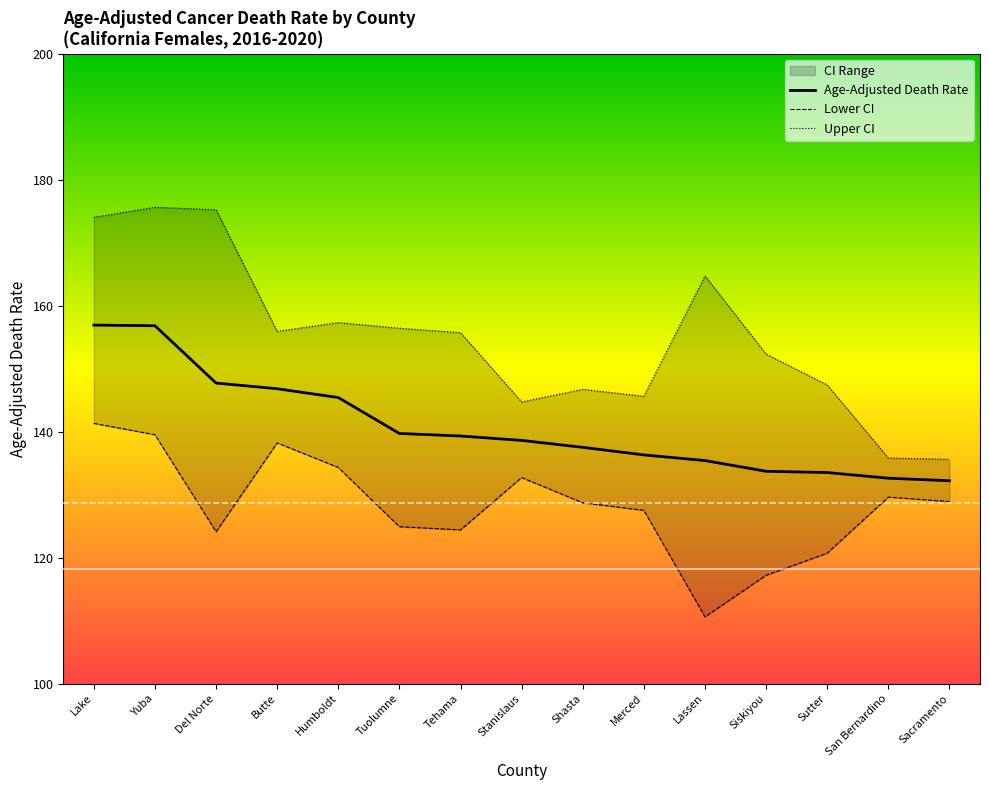

What is the sum of all Lower CI values?

1922.6